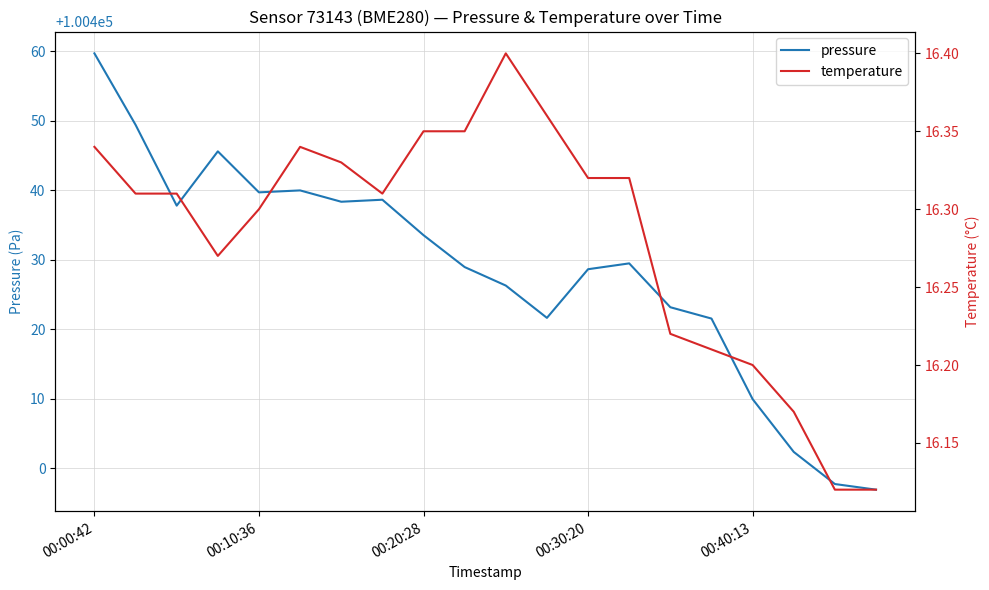

What is the lowest value of the temperature series?

16.1